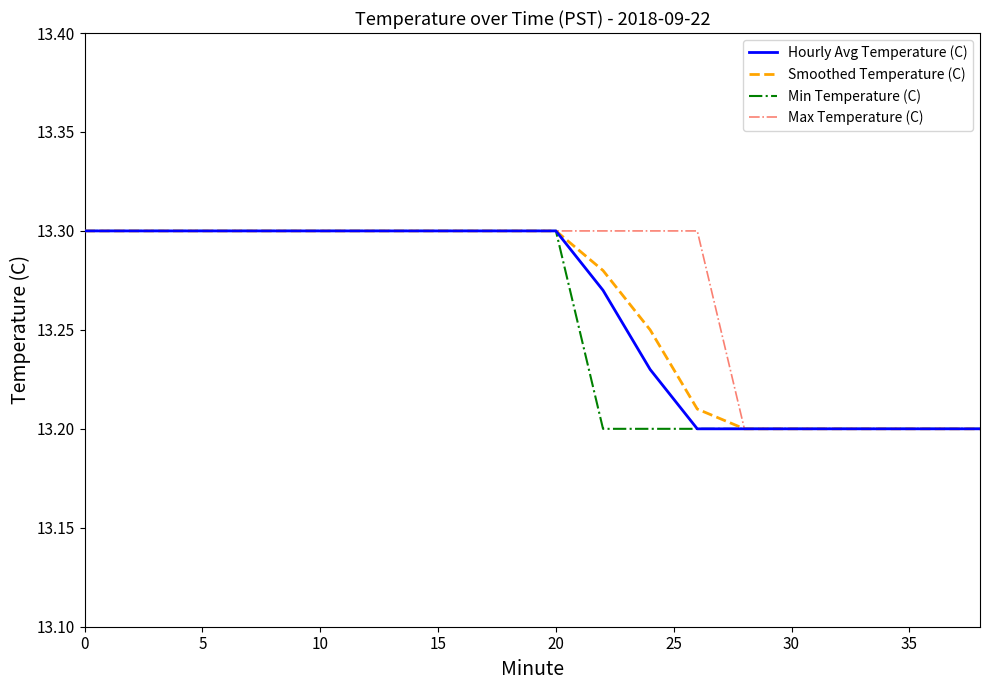

True or false: Smoothed Temperature (C) and Hourly Avg Temperature (C) cross at least once.

False